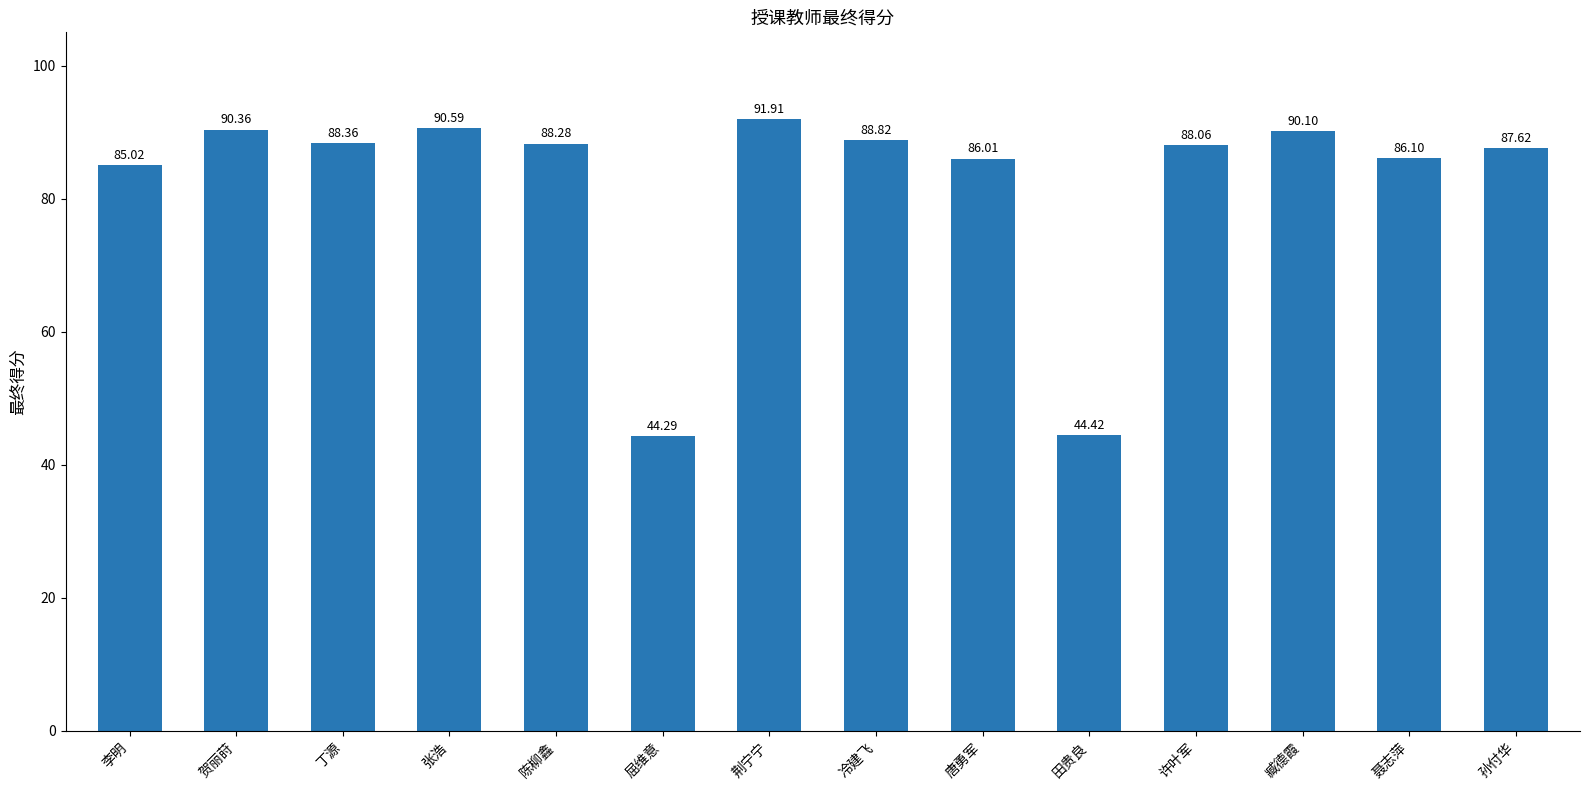

Rank the categories by value from lowest to highest.

屈维意, 田贵良, 李明, 唐勇军, 聂志萍, 孙付华, 许叶军, 陈柳鑫, 丁源, 冷建飞, 臧德霞, 贺丽莳, 张浩, 荆宁宁